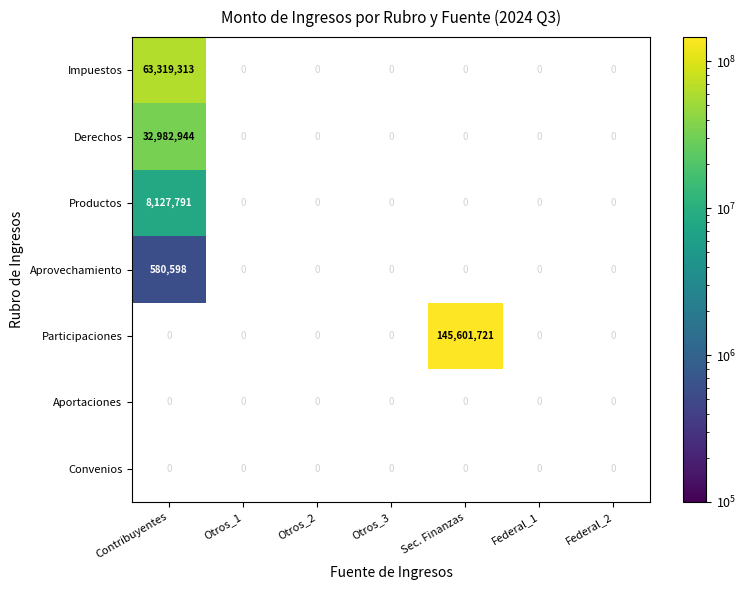

Which has a higher value, Sec. Finanzas or Contribuyentes?

Contribuyentes